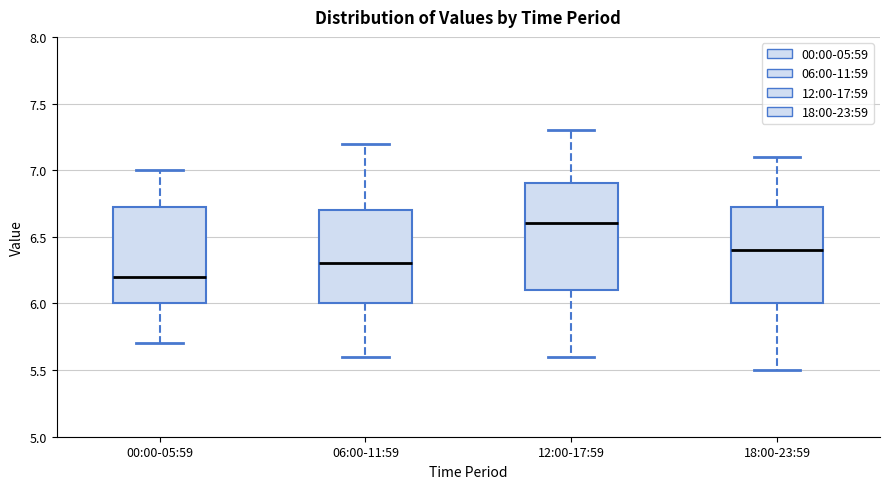

Which box has the lowest median line?

00:00-05:59